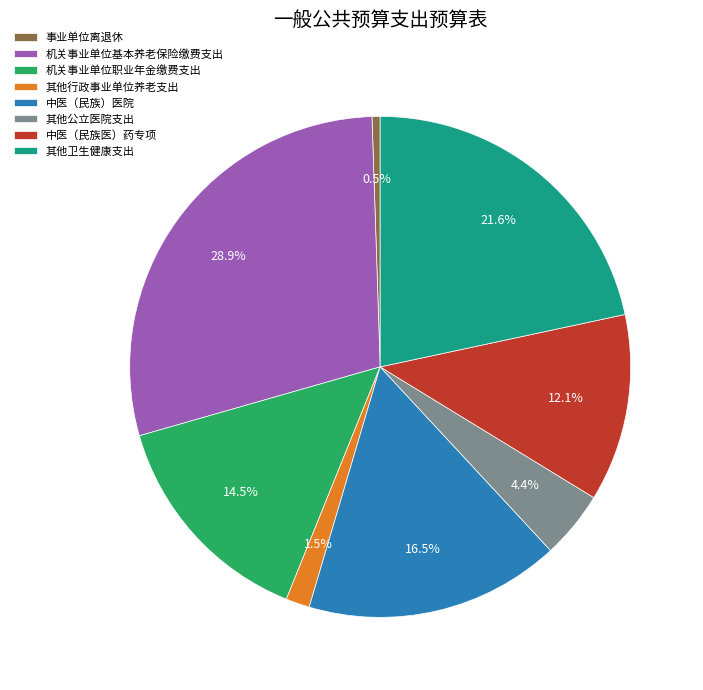

Is there a majority slice in this chart?

No